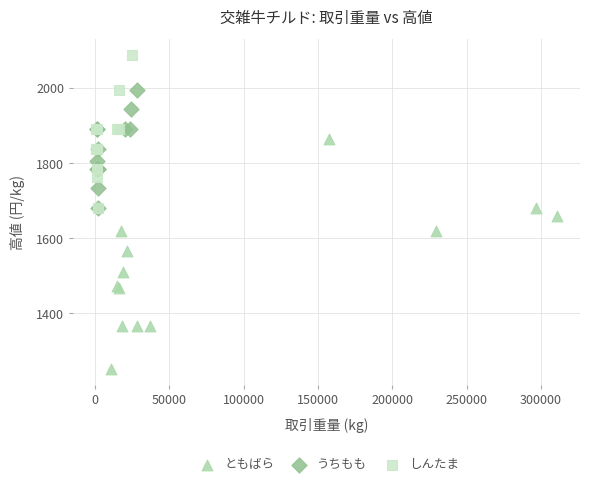

Which series contains the lowest Y value?

ともばら